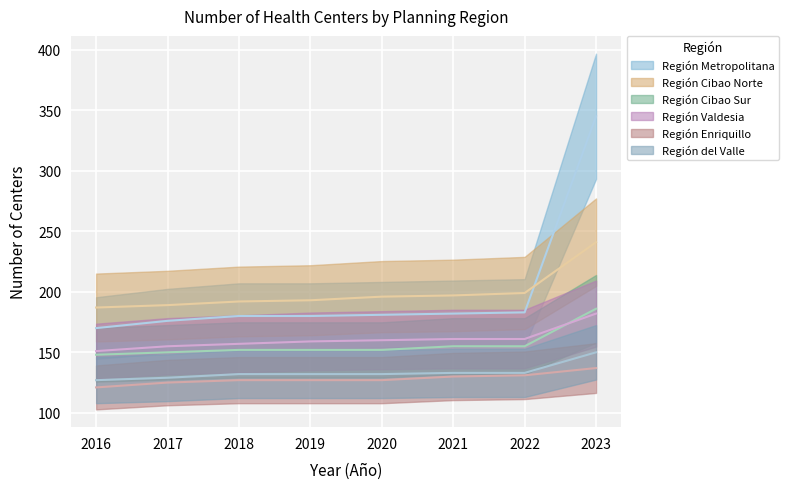

List the series in order of their peak value, highest first.

Región Metropolitana, Región Cibao Norte, Región Cibao Sur, Región Valdesia, Región del Valle, Región Enriquillo